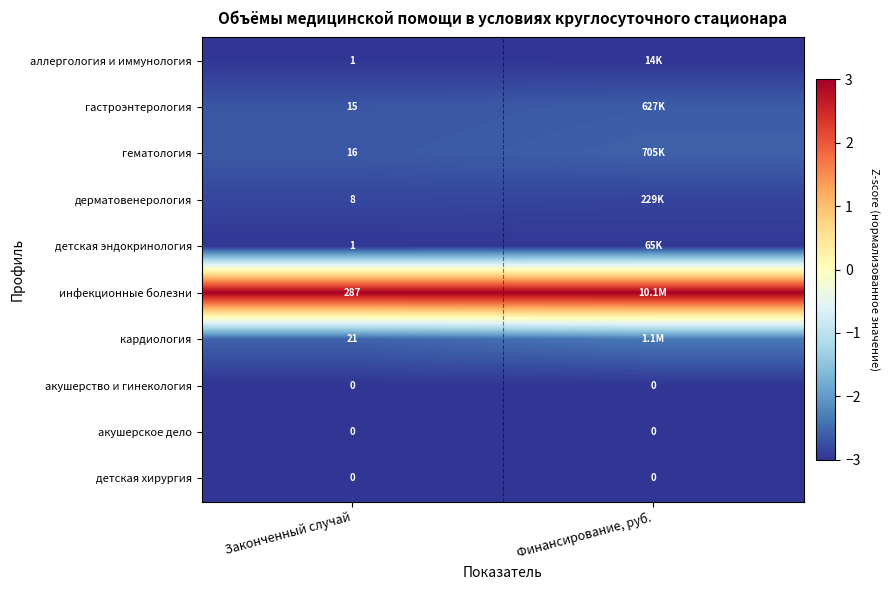

Is the value of кардиология at Законченный случай greater than the value of детская хирургия at Законченный случай?

Yes